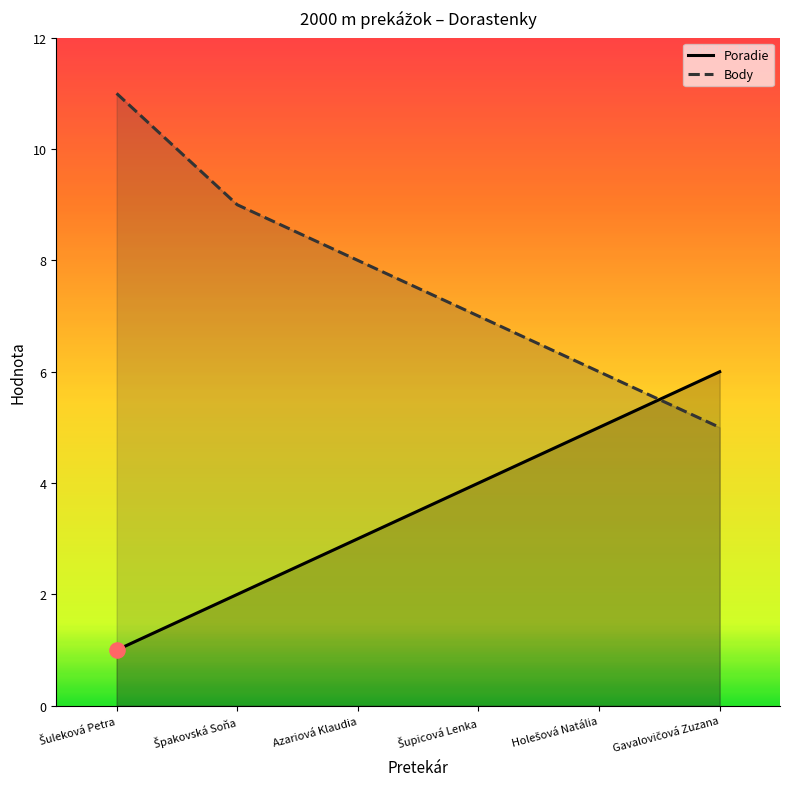

At which category is the sum across all series the highest?

Šuleková Petra